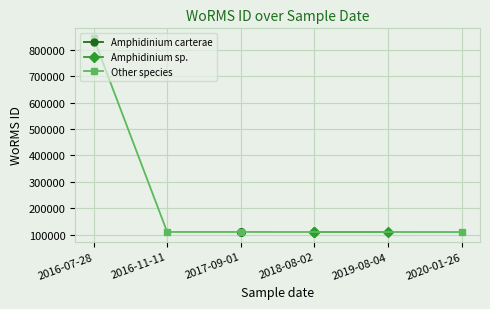

At how many categories does at least one series exceed 628948?

1